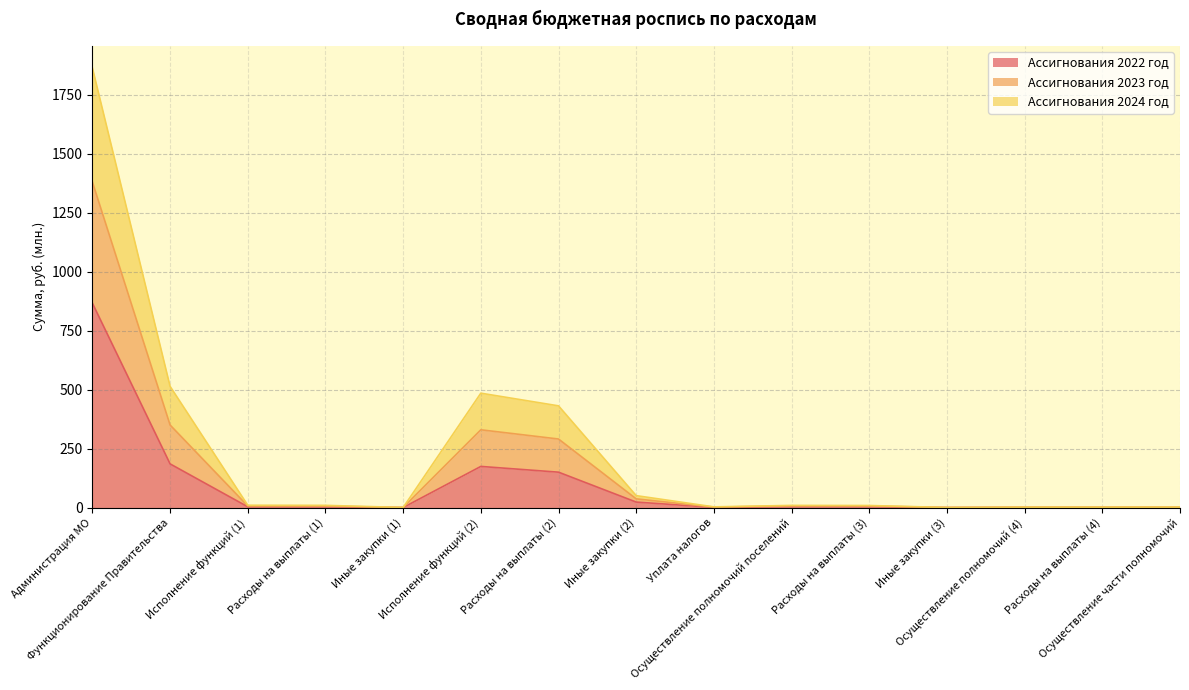

What is the highest value of the Ассигнования 2022 год series?

866.9